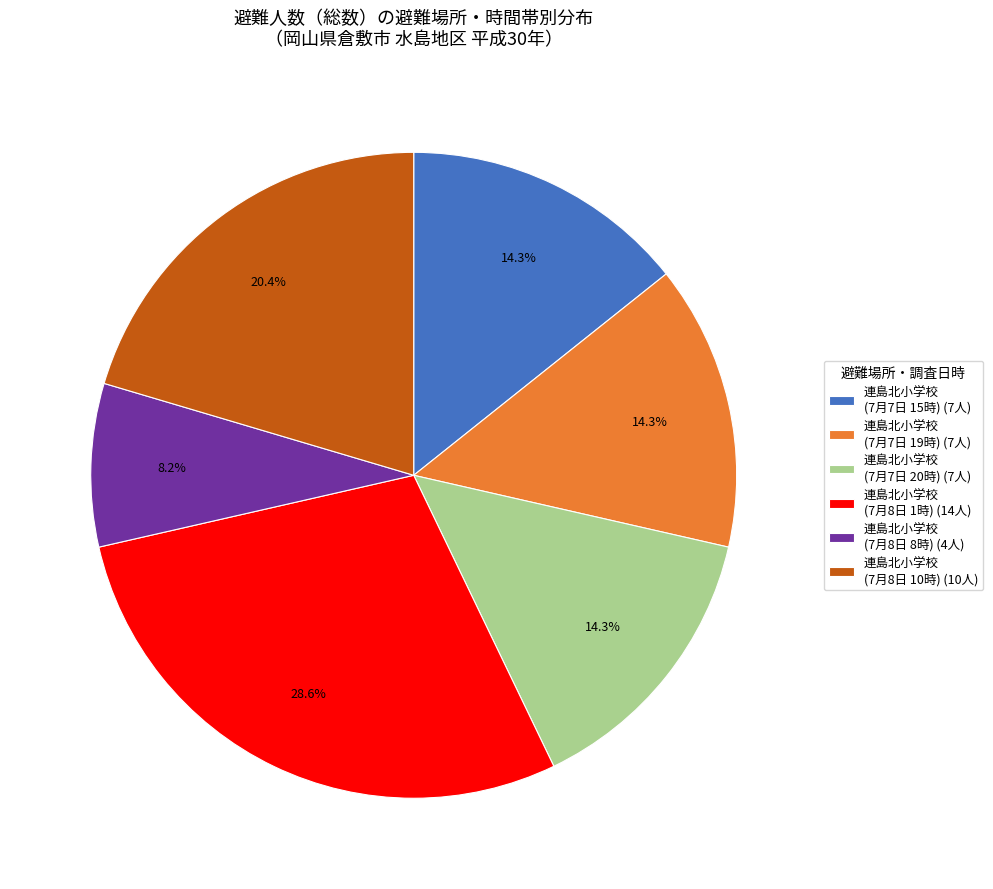

What percentage is NOT represented by 連島北小学校 (7月8日 10時) (10人)?

79.6%